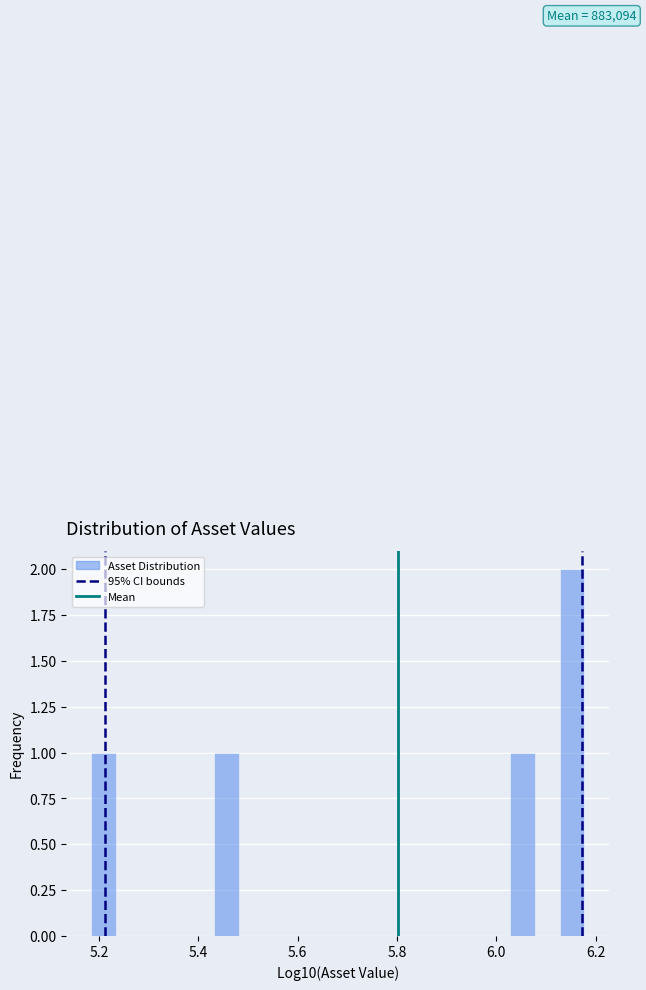

Around what value on the x-axis is the tallest bar? Give the approximate position of its centre, as read against the axis.

6.16